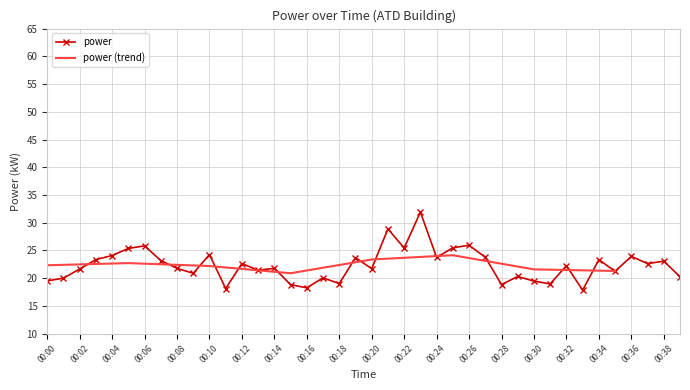

What is the difference between the second highest and second lowest values?

10.8